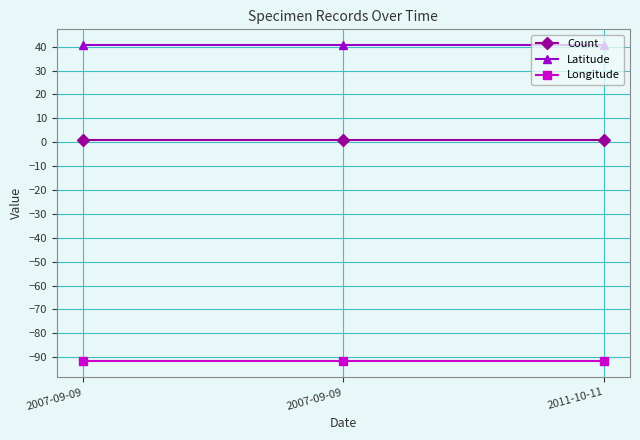

Count the number of data series in this chart.

3